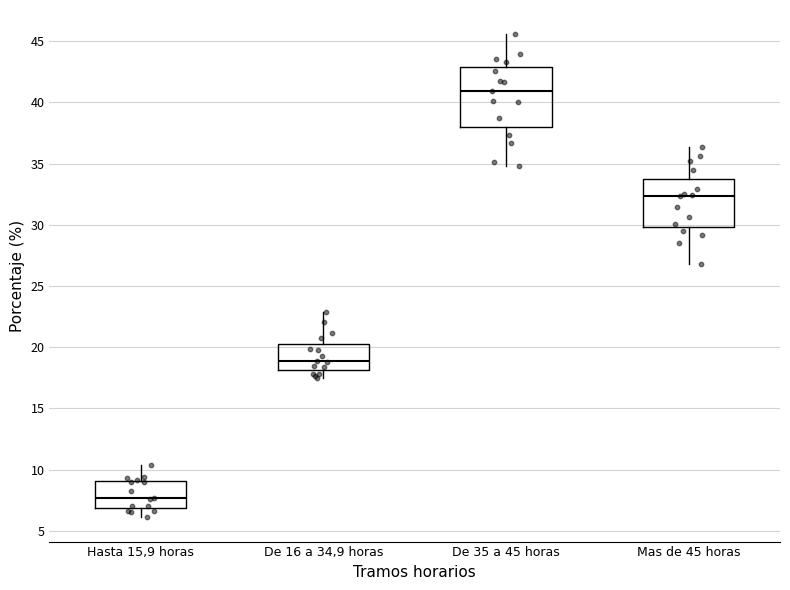

Reading left to right, read every box against the y-axis: the position of its median line, the range the box covers, and the ends of its whiskers. The values are not printed on the chart, so give them approximately, as read against the axis.

Hasta 15,9 horas: median 7.5, box 7.0 to 9.0, whiskers 6.0 to 10.5
De 16 a 34,9 horas: median 19.0, box 18.0 to 20.5, whiskers 17.5 to 23.0
De 35 a 45 horas: median 41.0, box 38.0 to 43.0, whiskers 35.0 to 45.5
Mas de 45 horas: median 32.5, box 30.0 to 33.5, whiskers 27.0 to 36.5